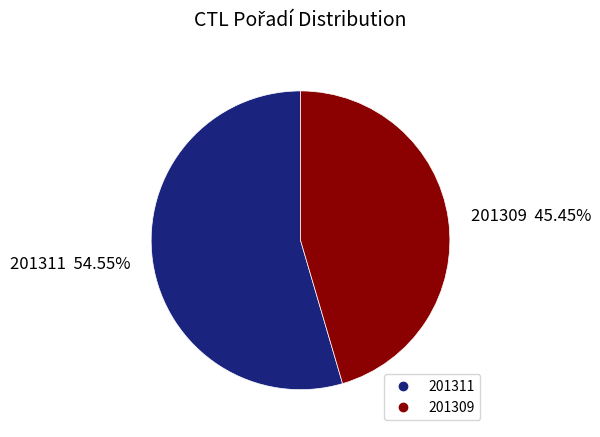

How many slices are in this pie chart?

2